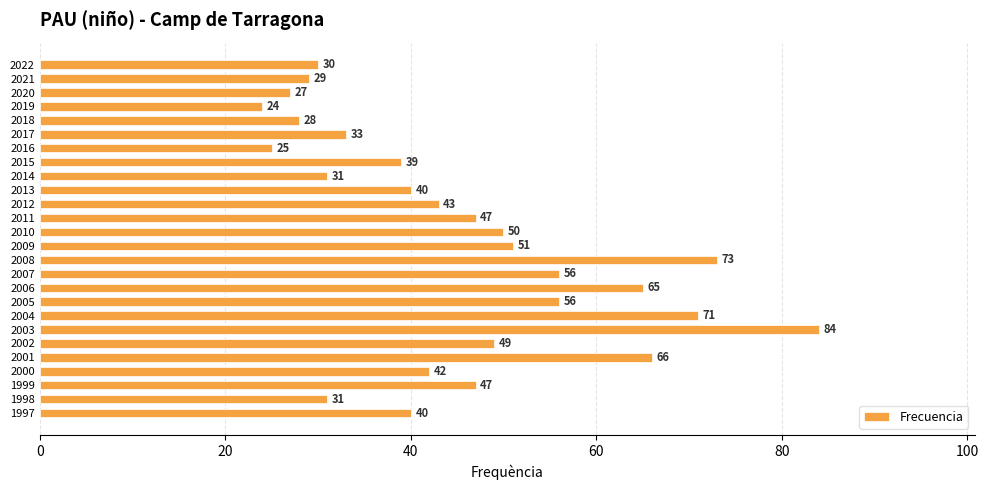

What is the change in value from 2021 to 2017?

+4